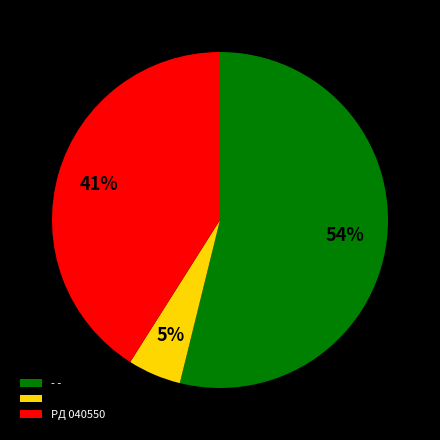

To the nearest percent, what is the difference between the largest and smallest slice percentages?

49%